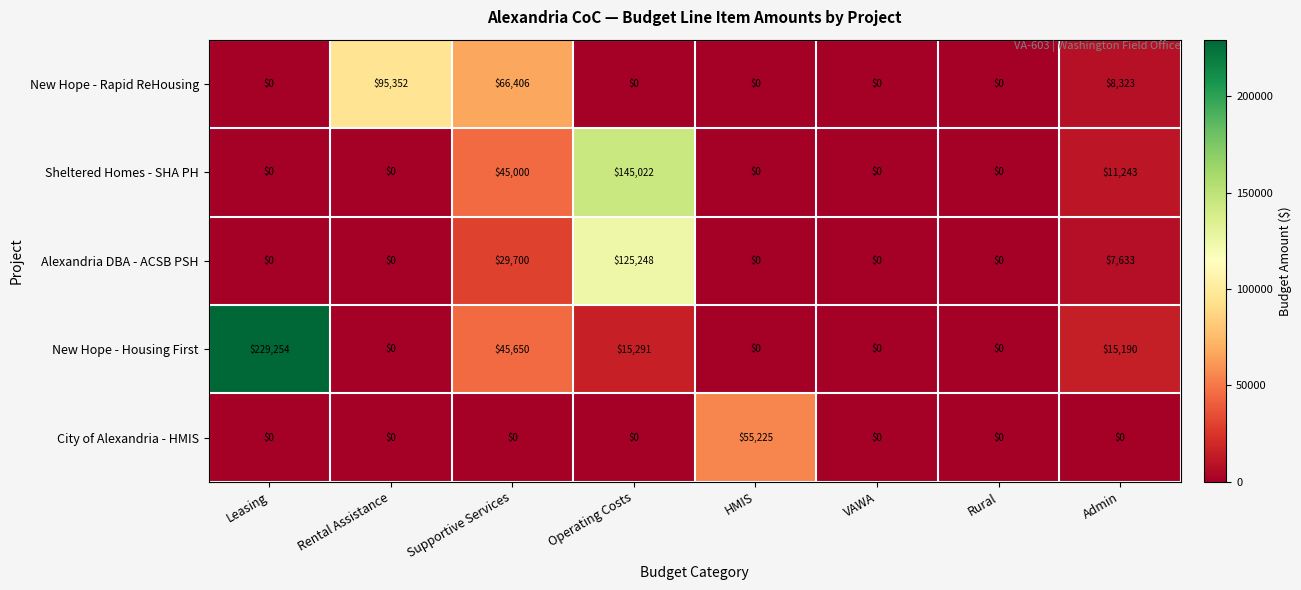

What is the difference between the maximum and minimum values in the New Hope - Housing First series?

229254